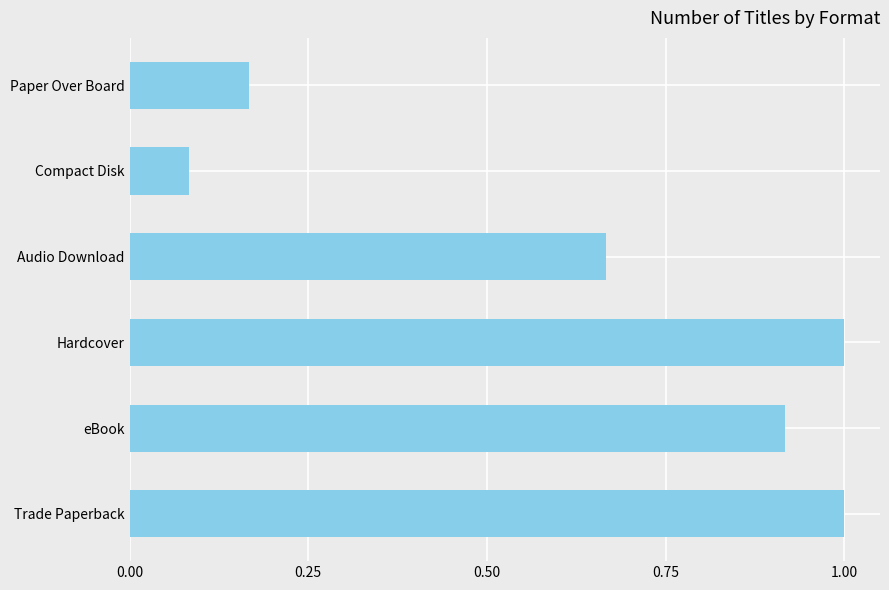

What is the sum of the values at Audio Download and eBook?

1.6